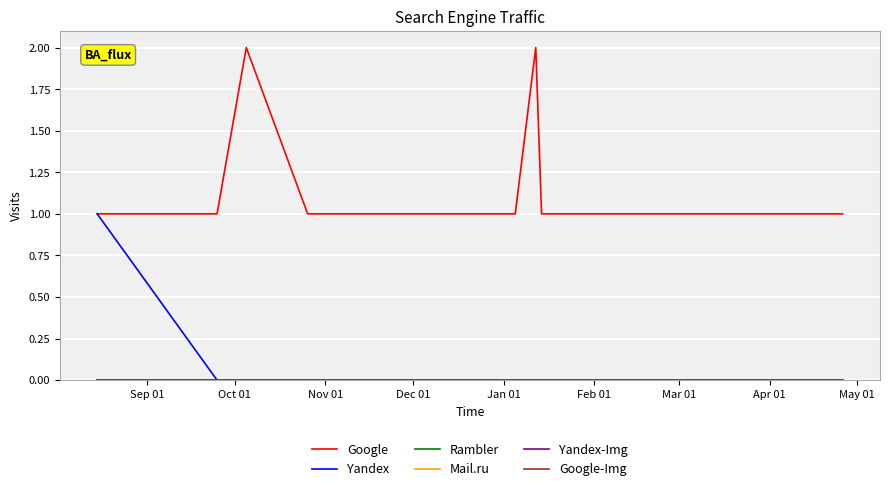

Rank the series by their maximum value, from highest to lowest.

Google, Yandex, Rambler, Mail.ru, Yandex-Img, Google-Img